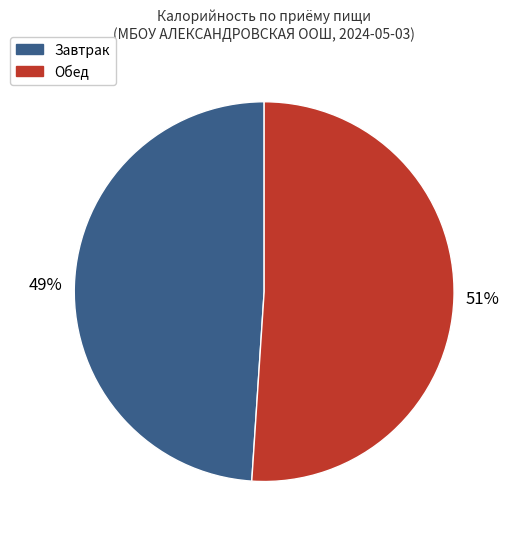

To the nearest percent, what is the average slice percentage?

50%